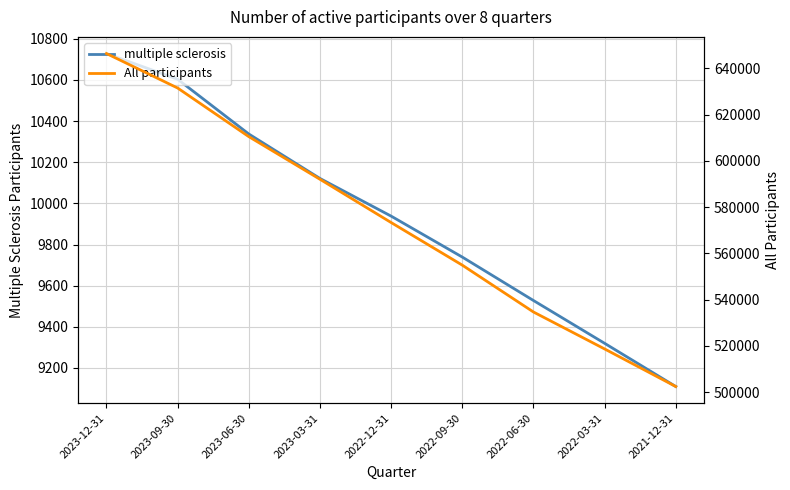

What is the spread (max minus min) of values at 2021-12-31?

493303